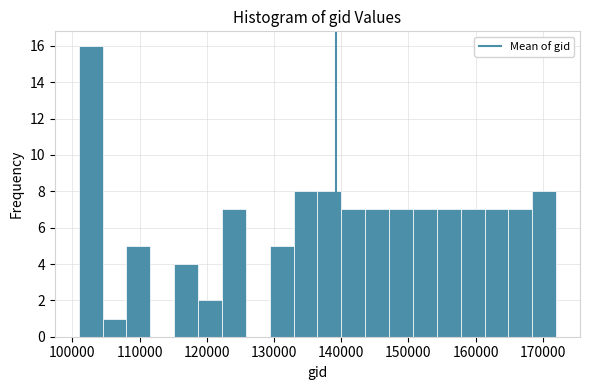

Around what value on the x-axis is the tallest bar? Give the approximate position of its centre, as read against the axis.

103000